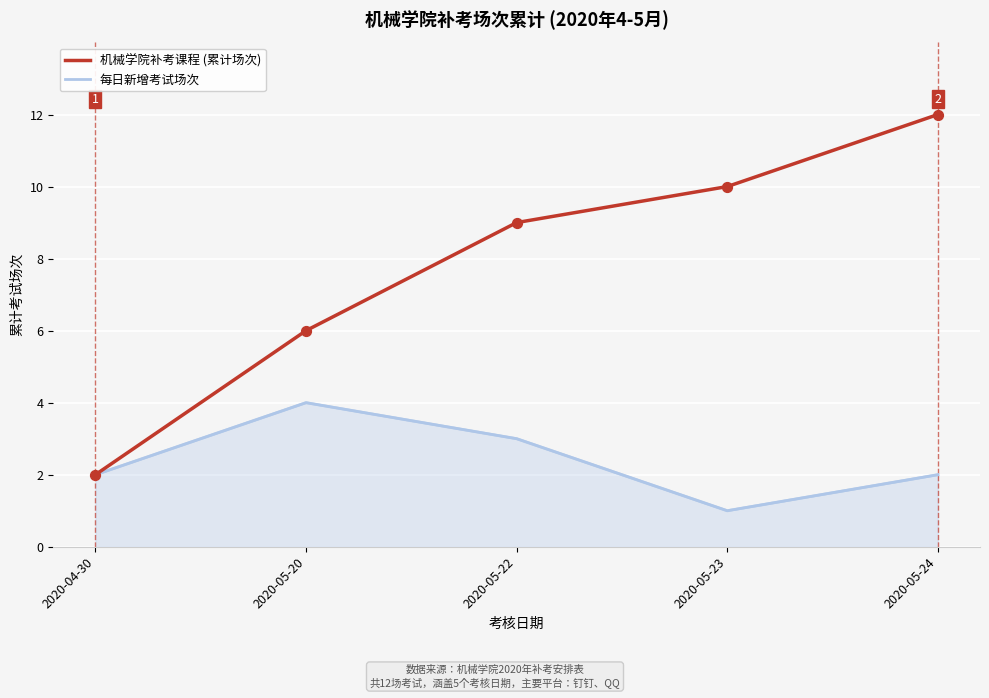

What are all the series names shown in the legend?

机械学院补考课程 (累计场次), 每日新增考试场次